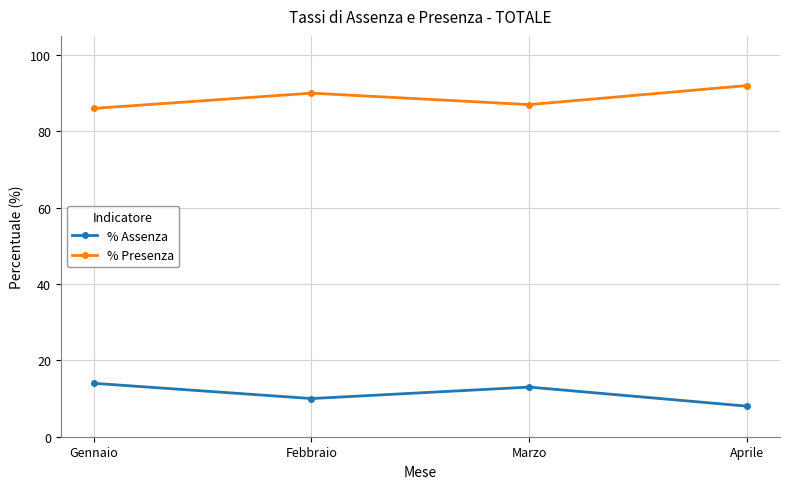

List the labels in order of % Assenza value, smallest first.

Aprile, Febbraio, Marzo, Gennaio